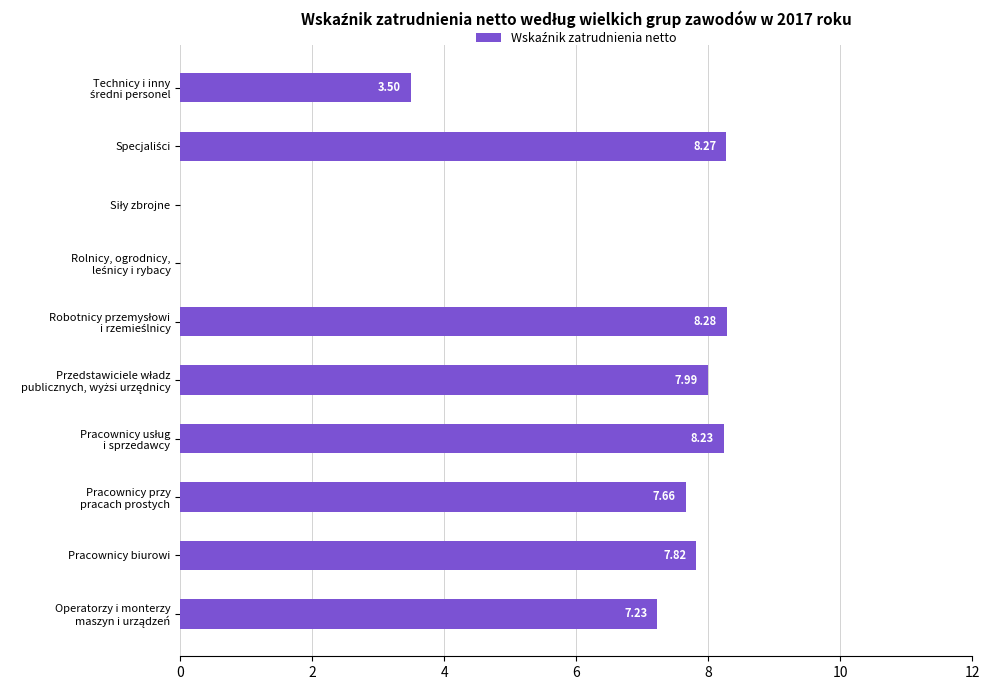

How many series are shown in this chart?

1